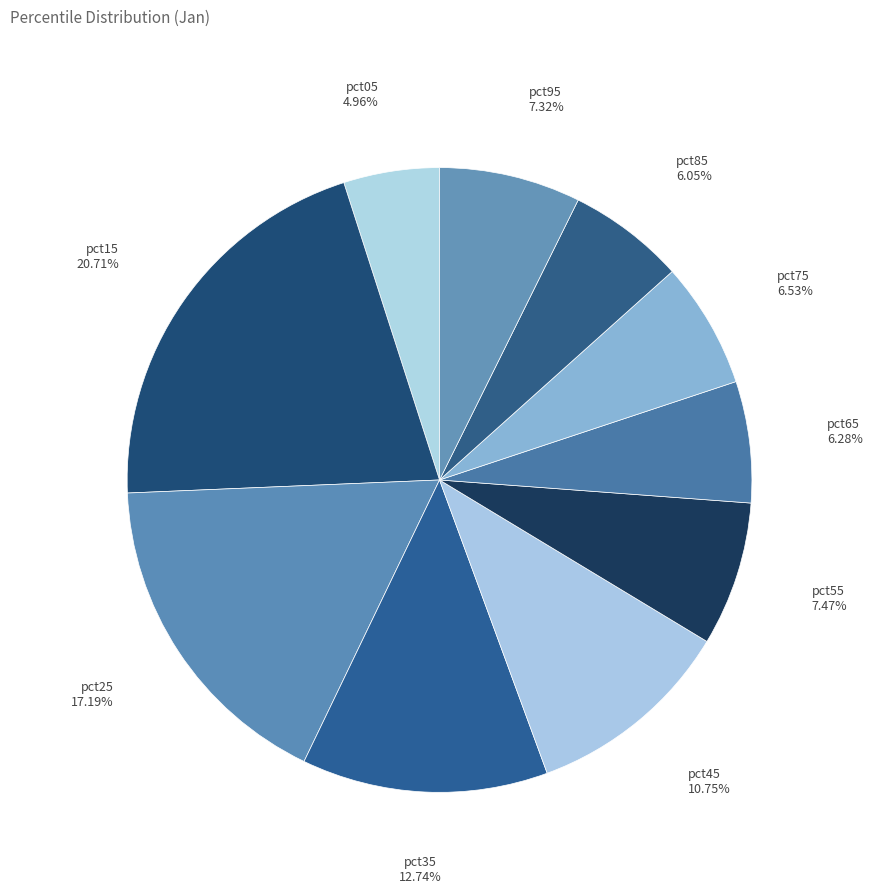

How many segments does this pie chart have?

10